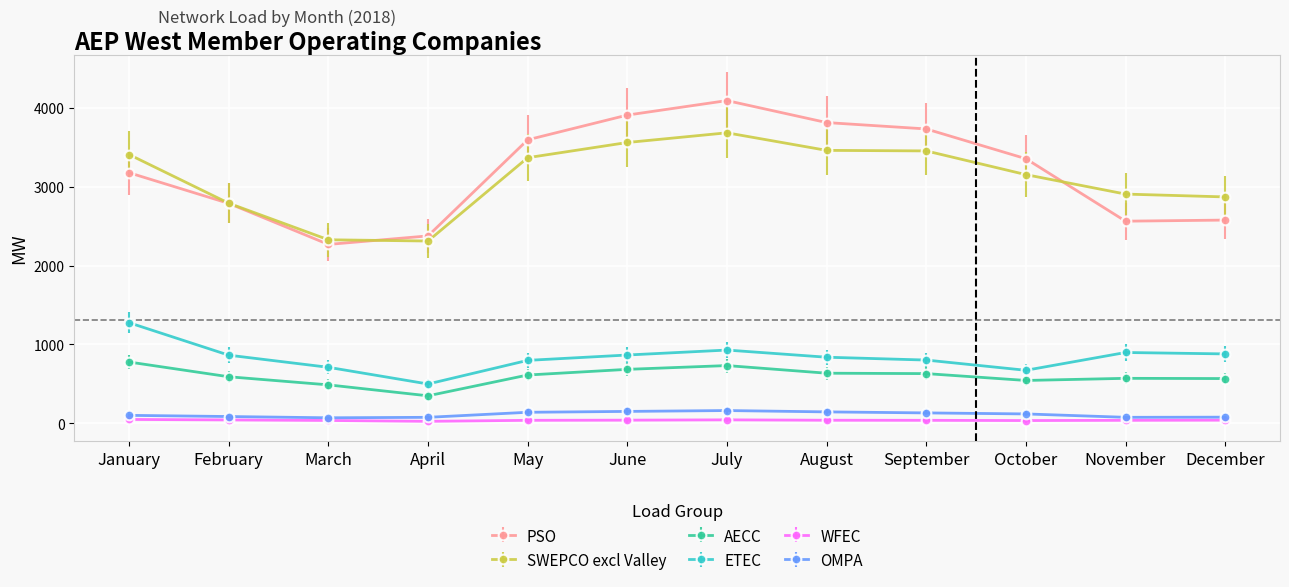

Is it true that OMPA equals 84 at February?

True